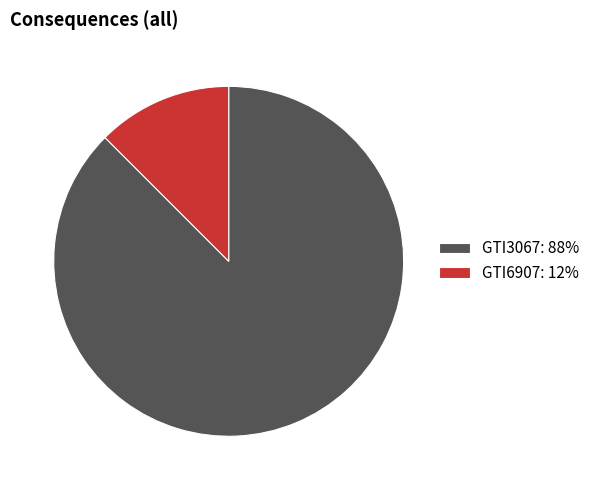

The GTI3067 slice represents 88% of the pie. True or false?

True